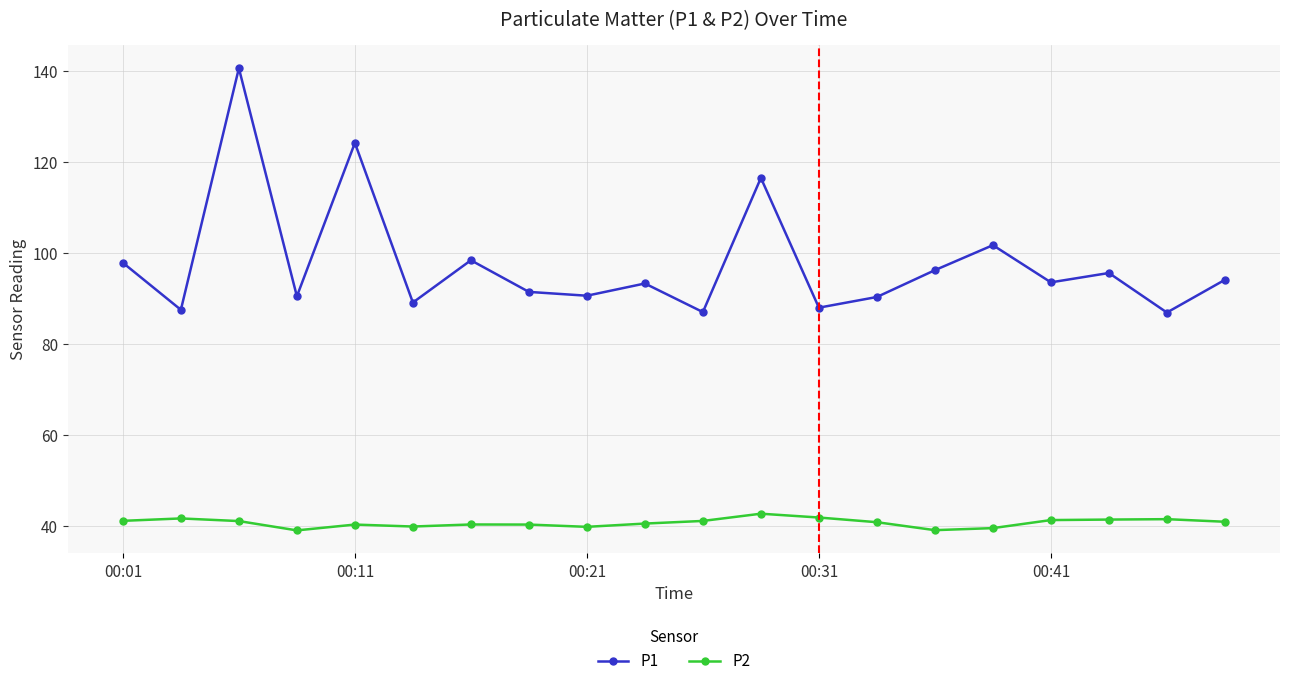

Which series has the largest total across all categories?

P1